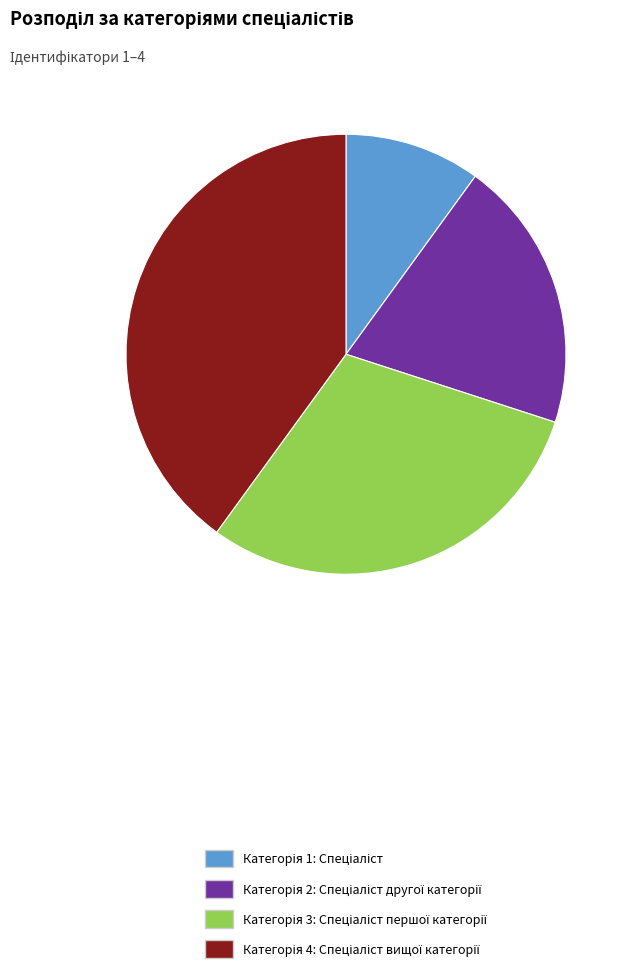

Is there a majority slice in this chart?

No